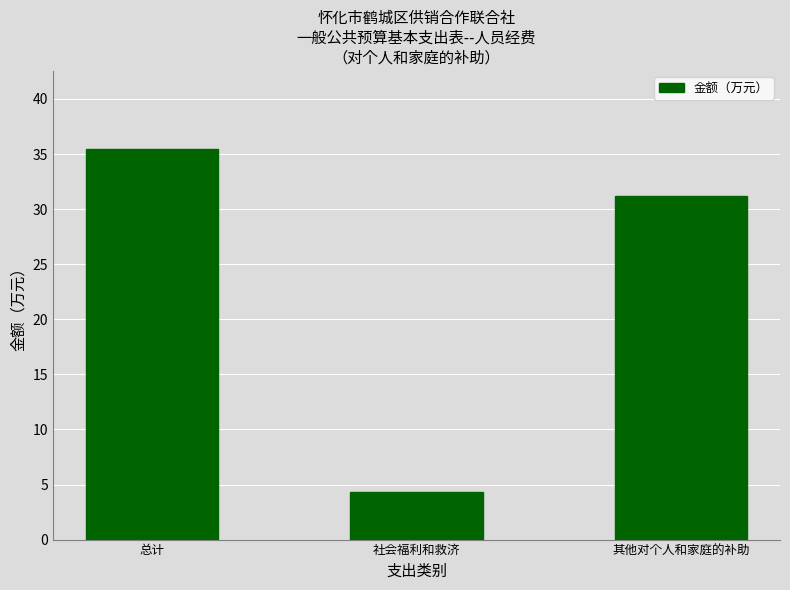

What is the sum of the values at 总计 and 其他对个人和家庭的补助?

66.7